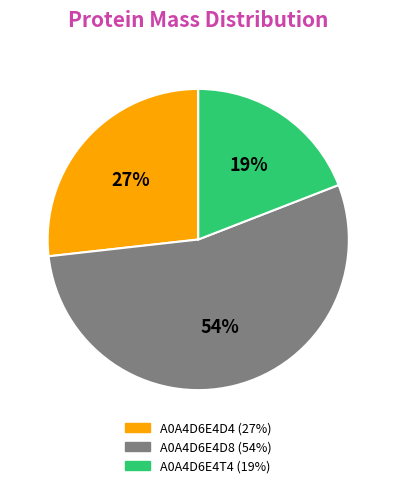

What is the ratio of the value at A0A4D6E4D4 to the value at A0A4D6E4T4?

1.4